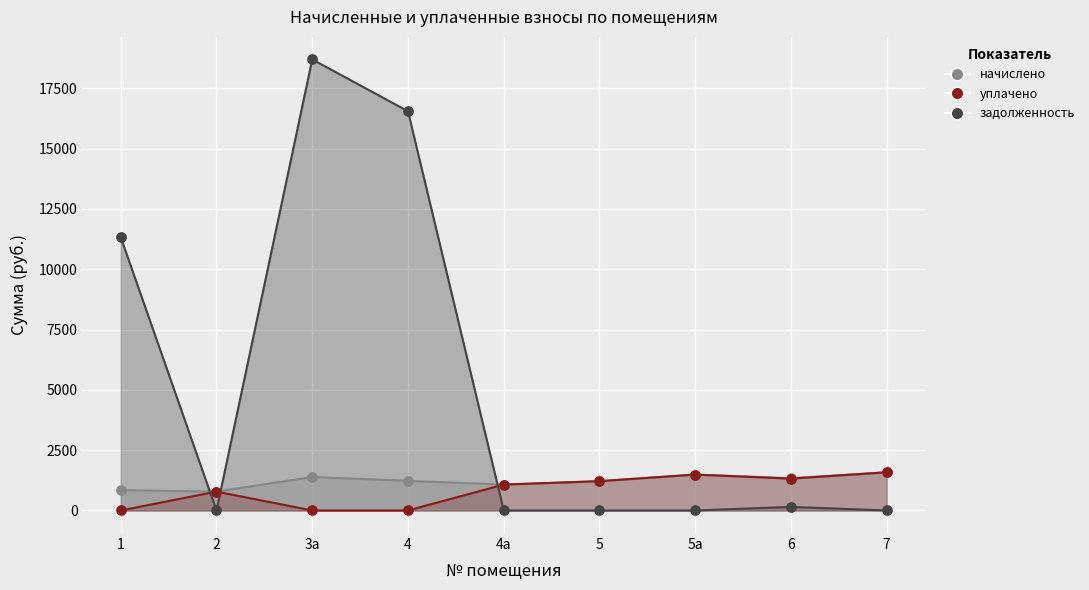

What are all the series names shown in the legend?

начислено, уплачено, задолженность